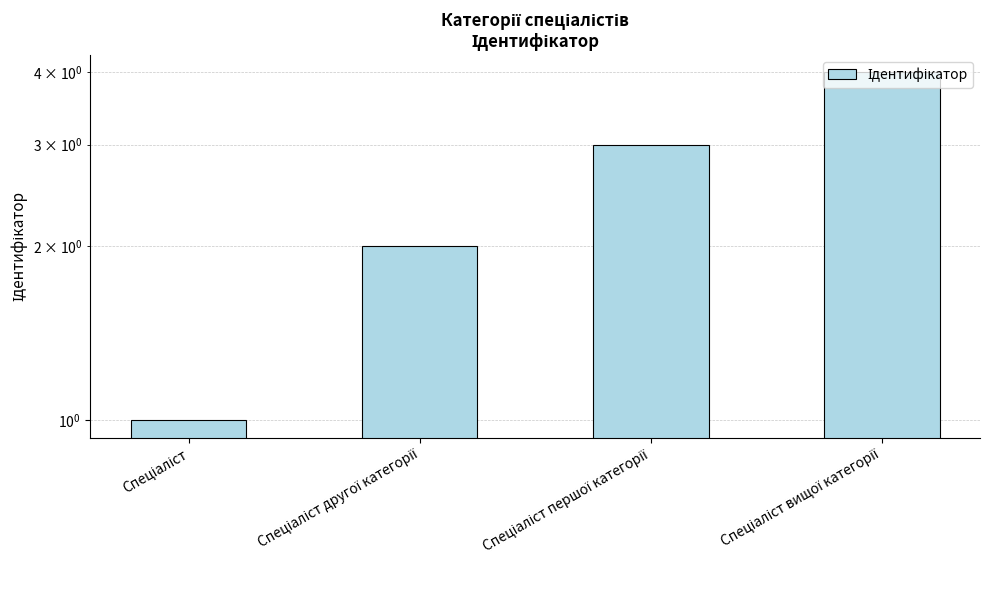

At which category does the chart reach its minimum across all series?

Спеціаліст